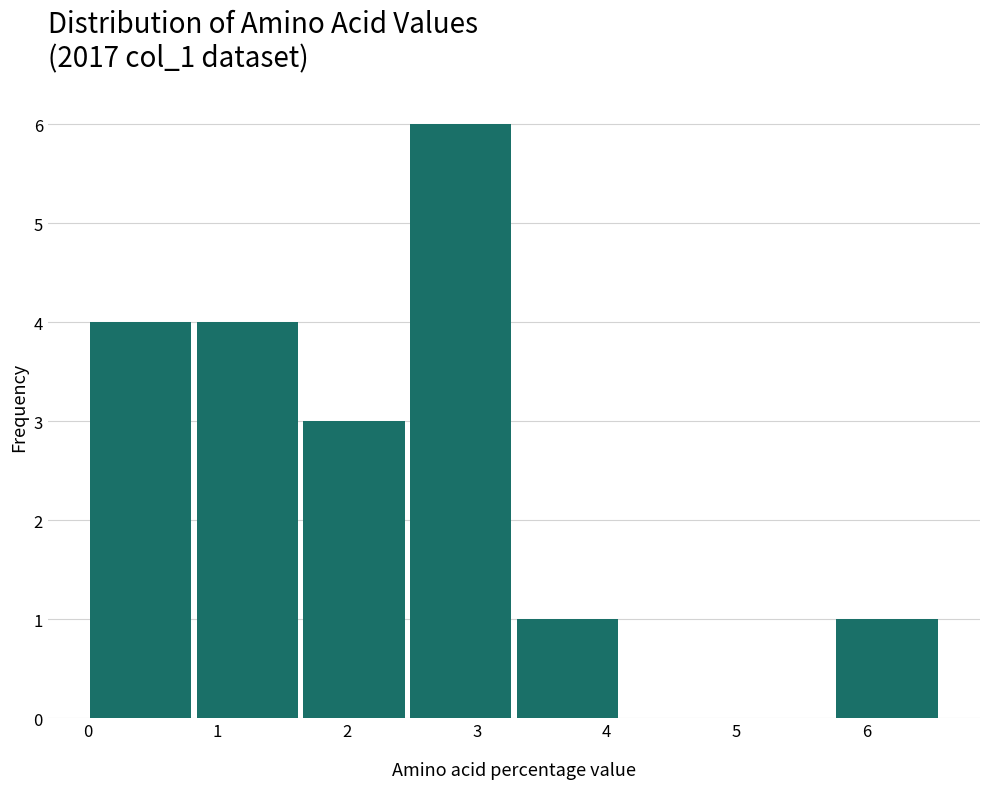

What is the height of the bar covering 2.5 to 3.3 on the x-axis? Neither the bar edges nor the heights are printed on the chart, so give them approximately, as read against the axes.

6